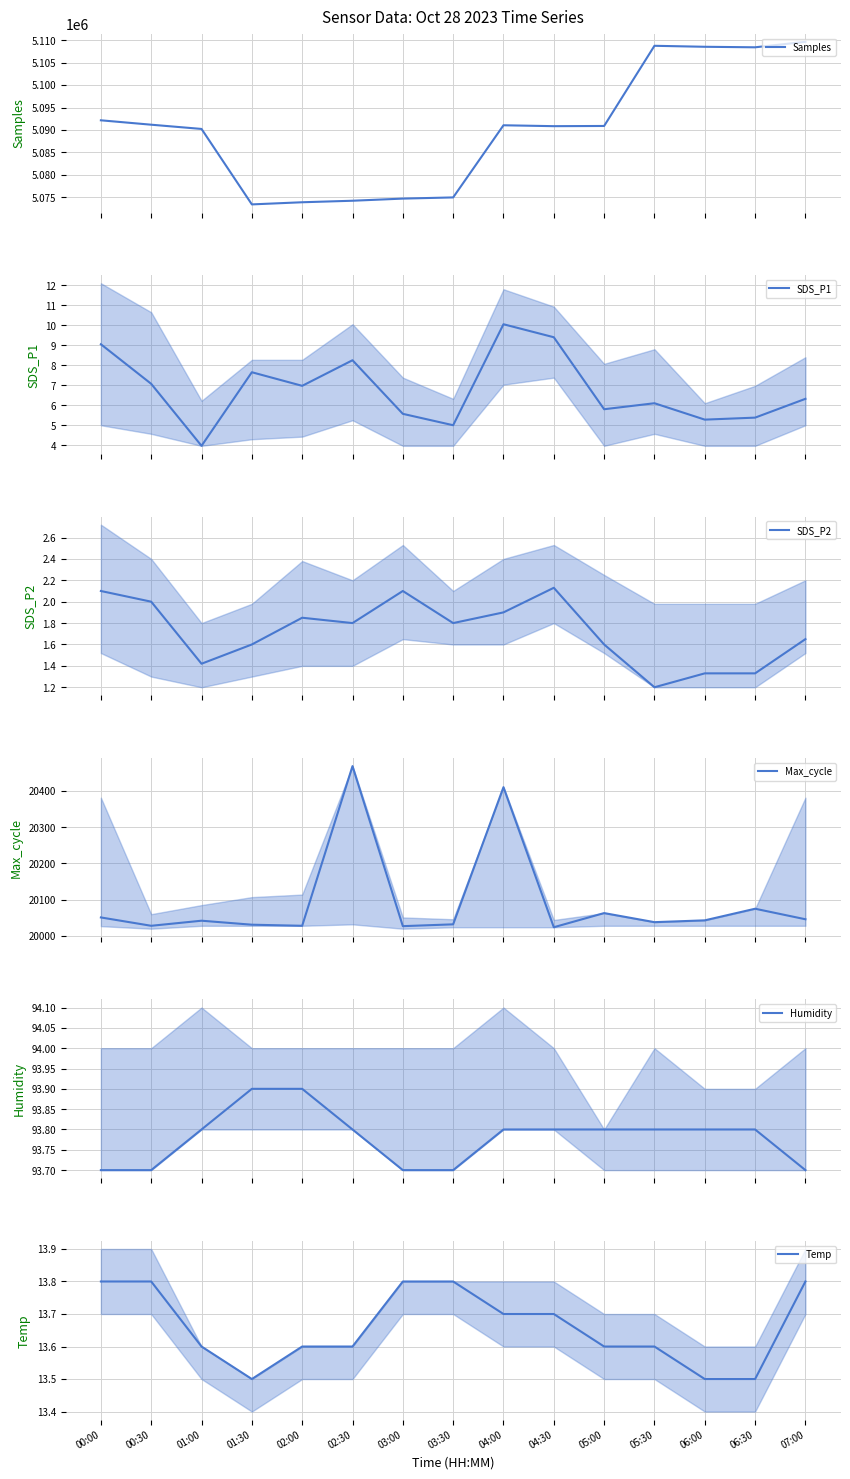

True or false: Temp has a value of 7.6 at 05:30.

False